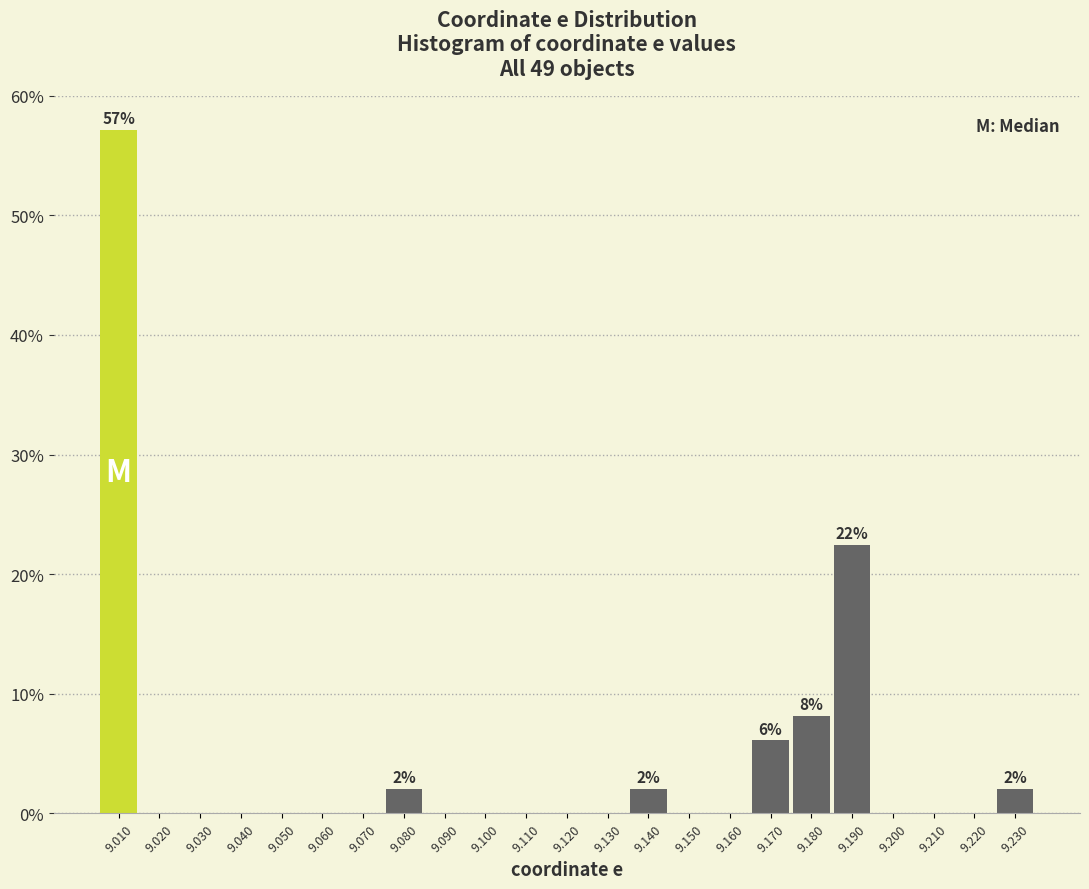

Over which range of the x-axis is the bar tallest?

9.005 to 9.015